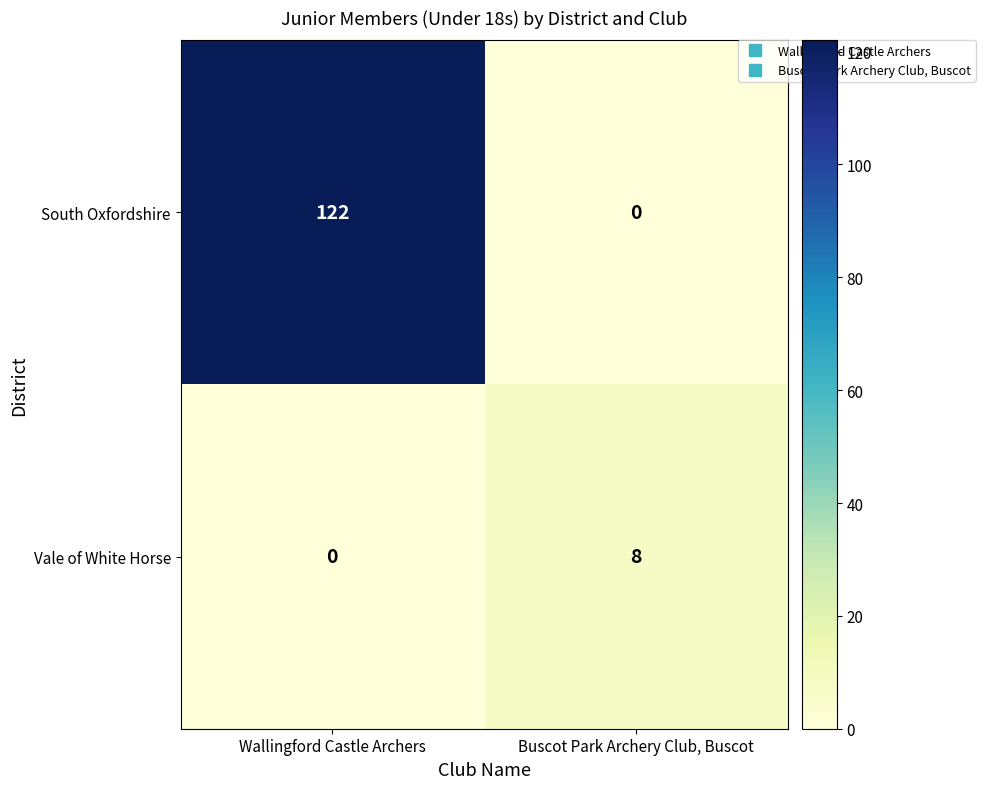

What is the maximum value for Vale of White Horse?

8